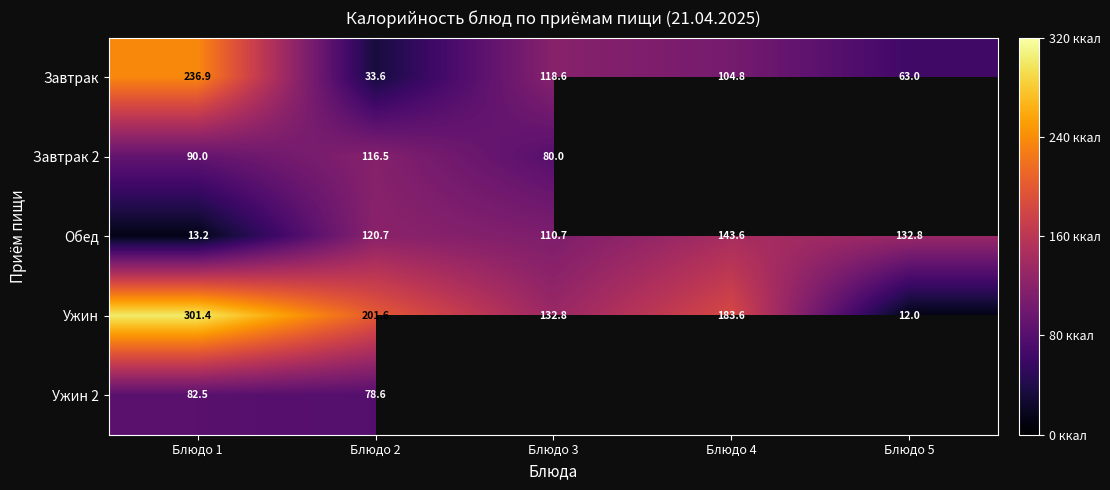

Read the Завтрак value at Блюдо 4.

104.8